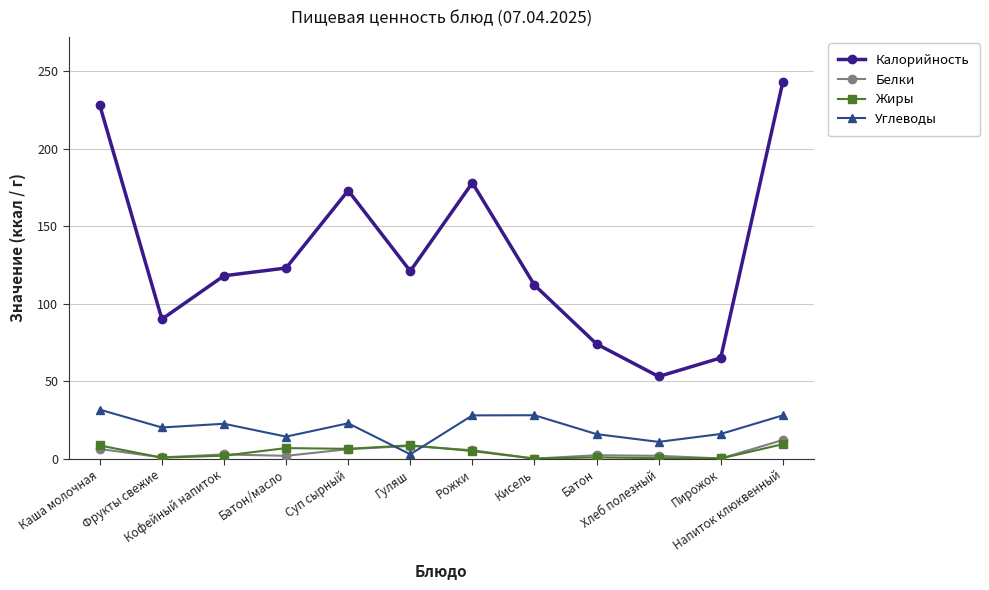

What is the value of the Калорийность point at the 3rd from the left?

118.0